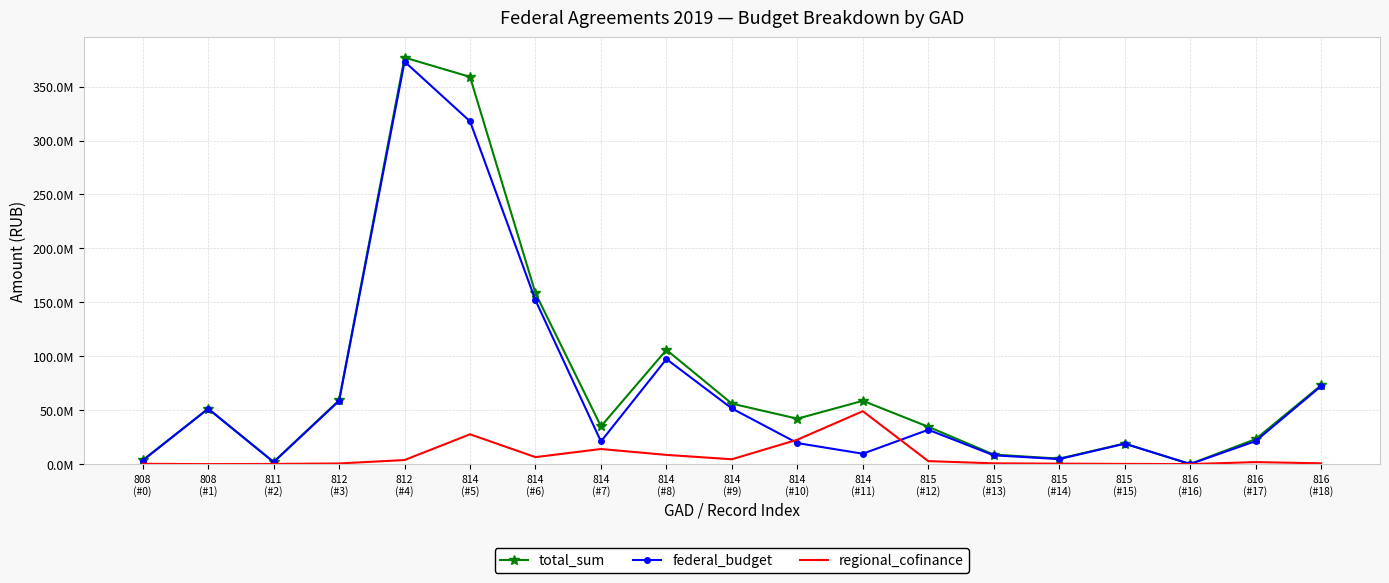

True or false: federal_budget and total_sum intersect in this chart.

False